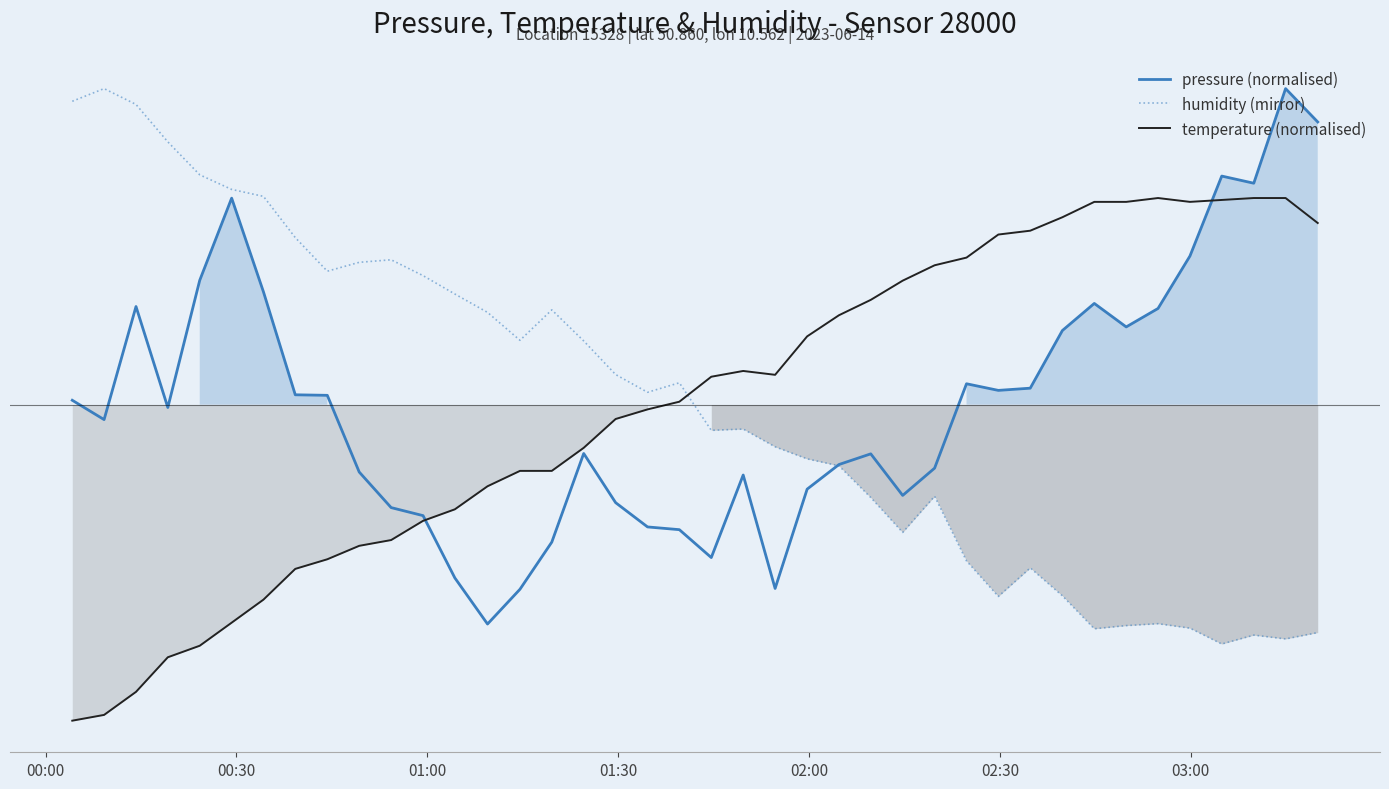

Where does the humidity (mirror) series first go above 1?

00:00